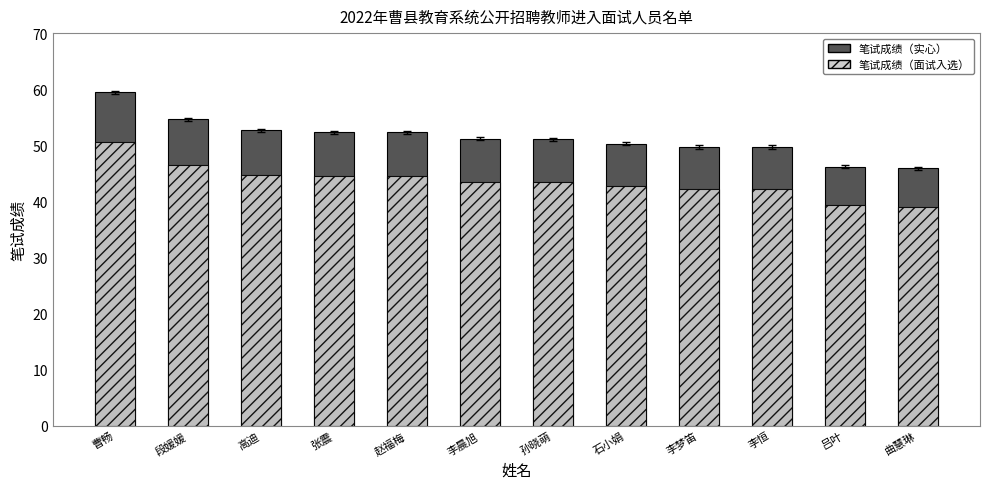

Reading left to right, what are all the values shown in this chart?

笔试成绩（实心）: 曹畅=59.4	段媛媛=54.6	高迪=52.6	张震=52.3	赵福梅=52.3	李晨旭=51.2	孙晓萌=51.0	石小娟=50.3	李梦笛=49.7	李恒=49.7	吕叶=46.2	曲慧琳=45.9
笔试成绩（面试入选）: 曹畅=50.5	段媛媛=46.4	高迪=44.8	张震=44.4	赵福梅=44.4	李晨旭=43.5	孙晓萌=43.4	石小娟=42.7	李梦笛=42.2	李恒=42.2	吕叶=39.3	曲慧琳=39.0